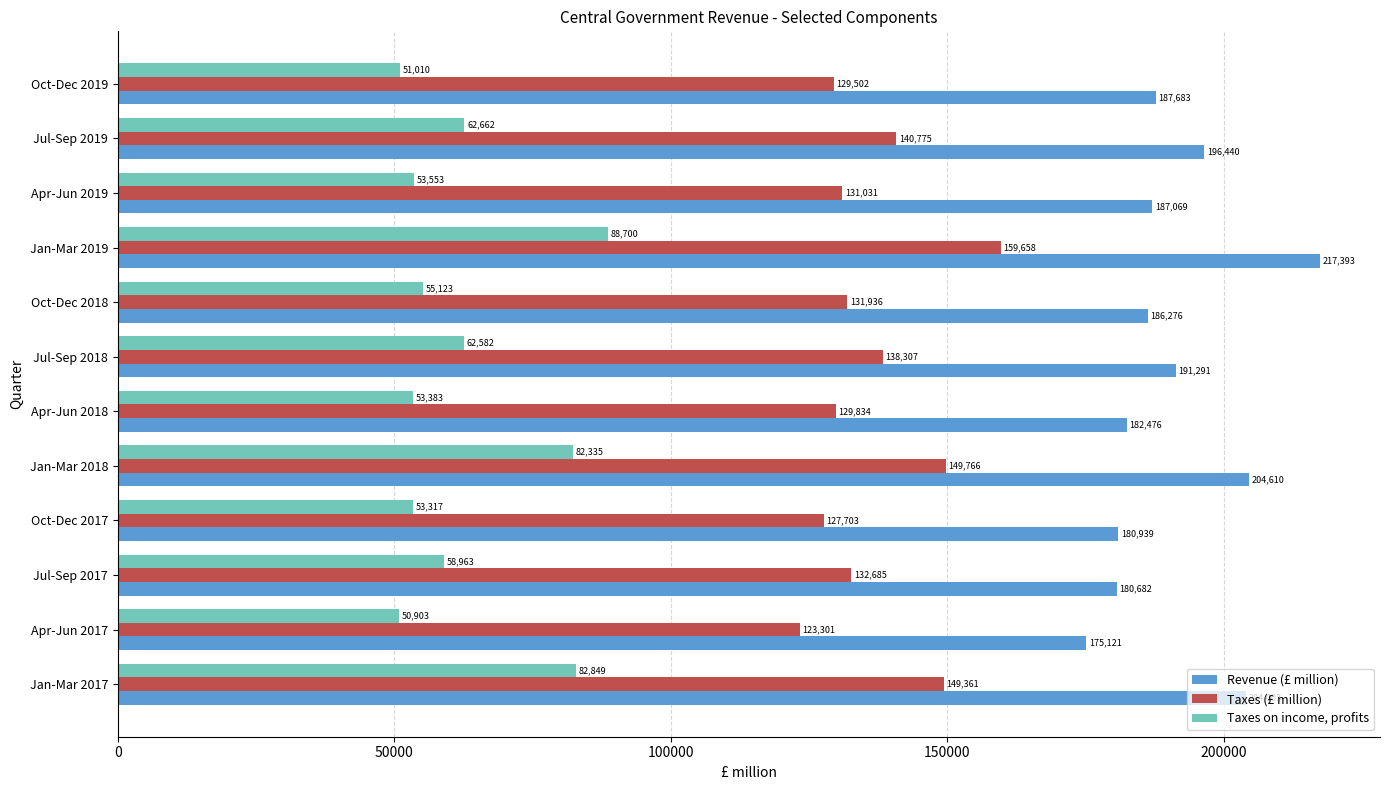

The Taxes on income, profits series shows 82335 at Jan-Mar 2018. True or false?

True